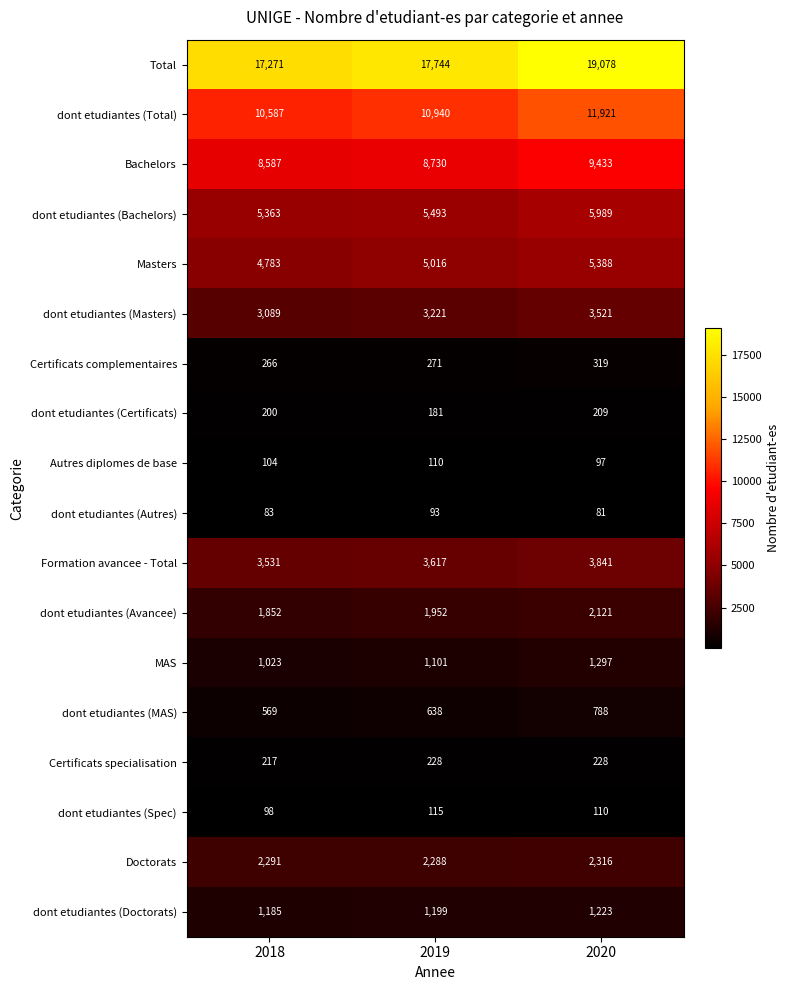

Read the Certificats specialisation value at 2019.

228